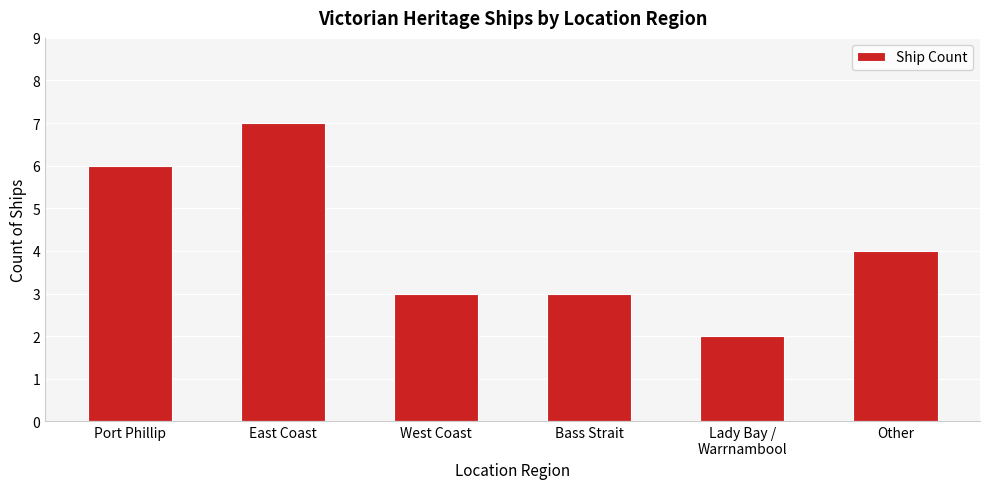

The value at Lady Bay /
Warrnambool is 2. True or false?

True